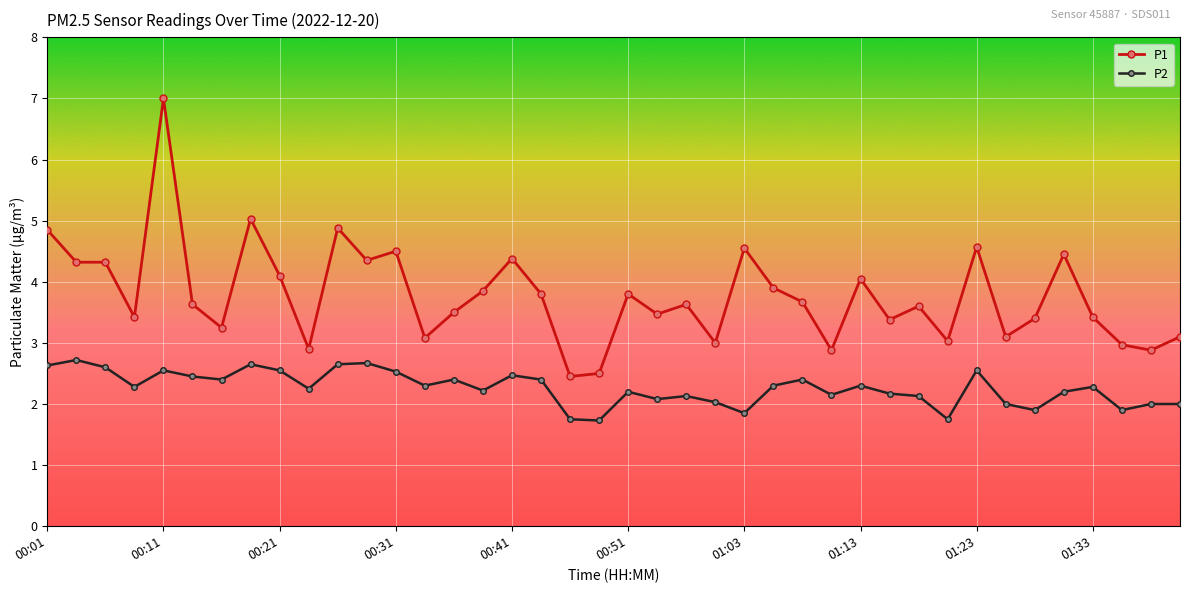

How many series are shown in this chart?

2